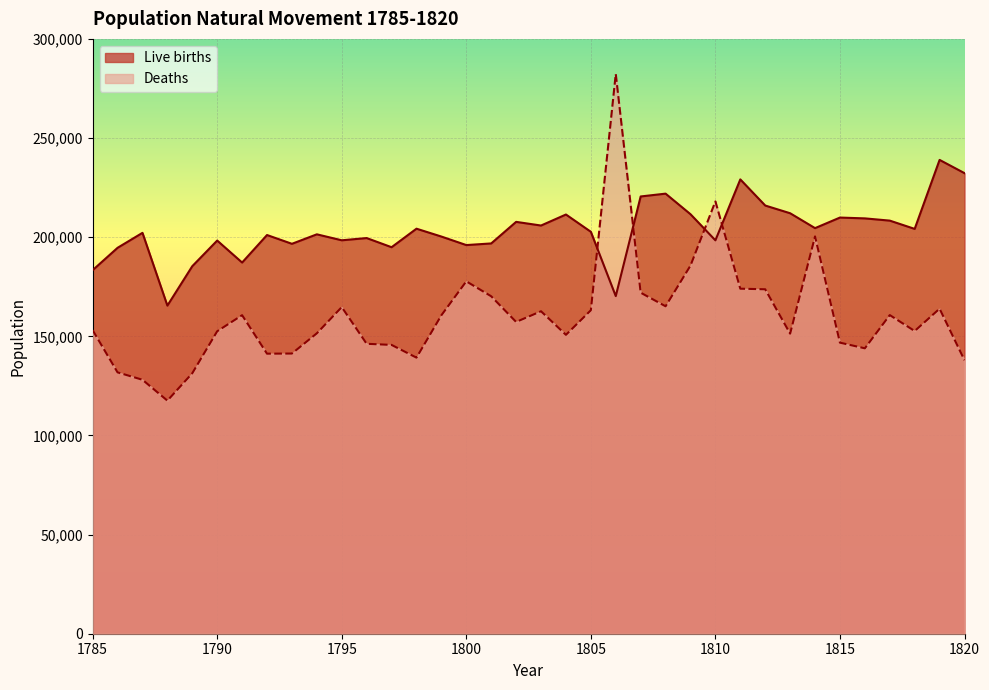

How many categories are shown in the chart?

36